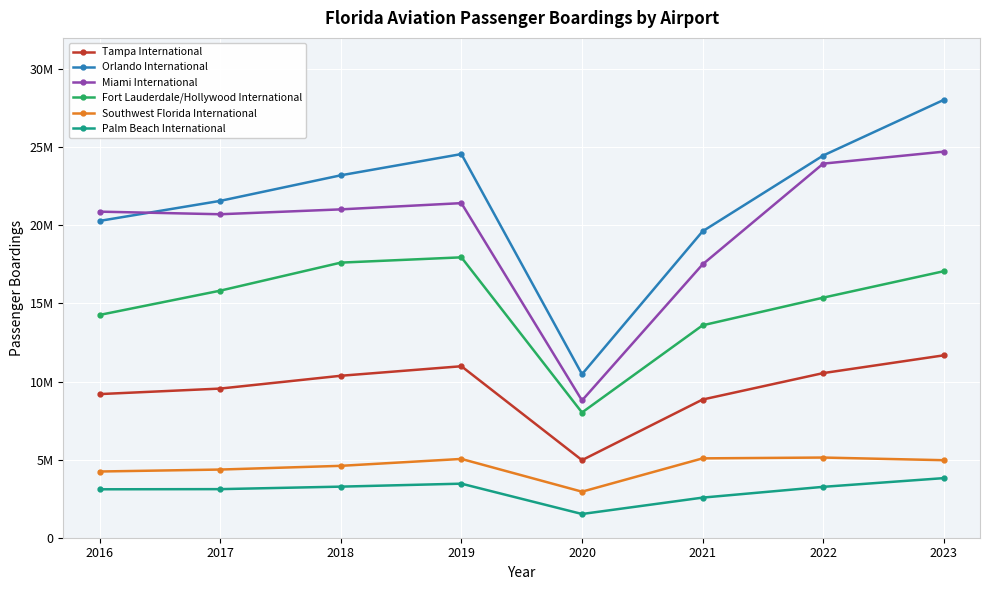

What are all the series names shown in the legend?

Tampa International, Orlando International, Miami International, Fort Lauderdale/Hollywood International, Southwest Florida International, Palm Beach International